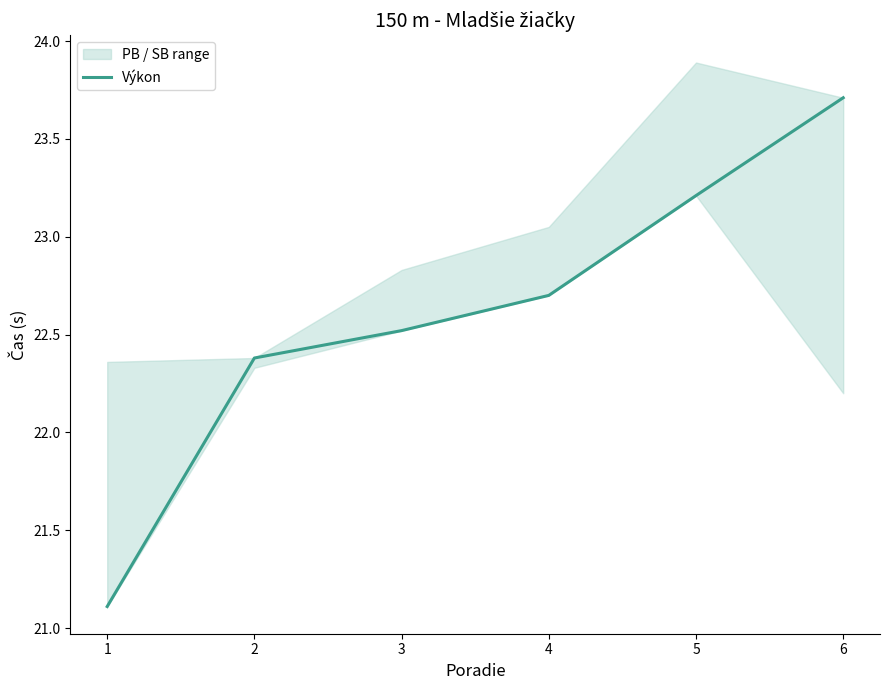

Between 3 and 4, which is larger?

4